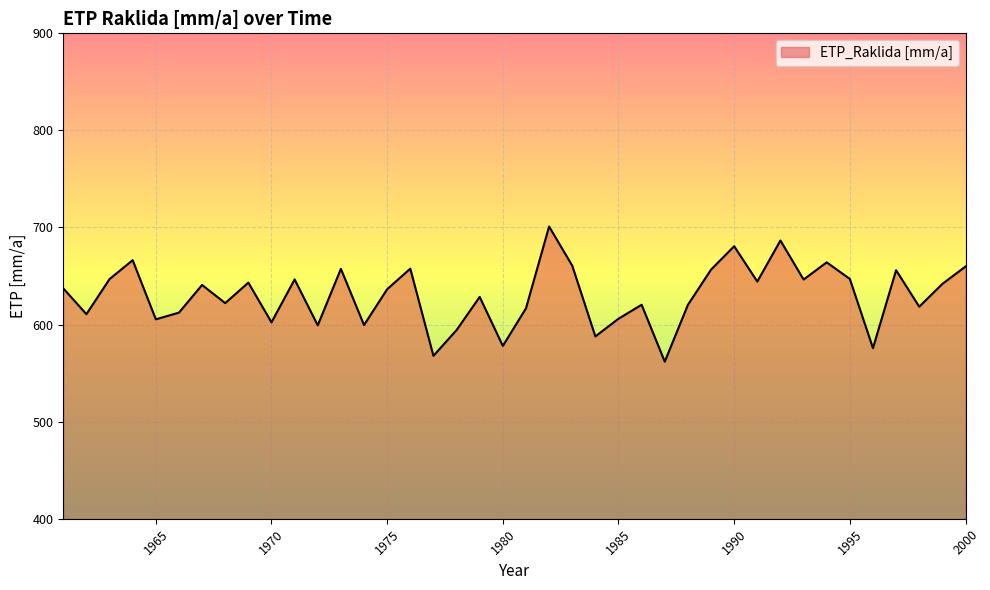

What is the maximum value shown in the chart?

701.0